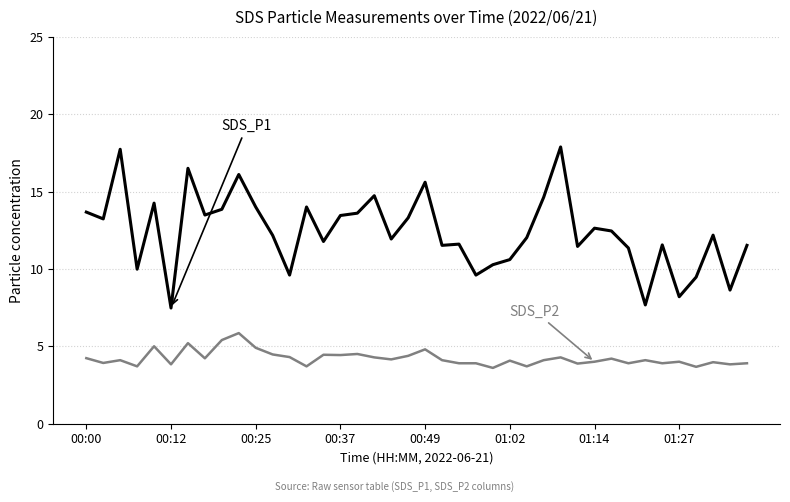

What is the minimum value shown in the chart?

3.6